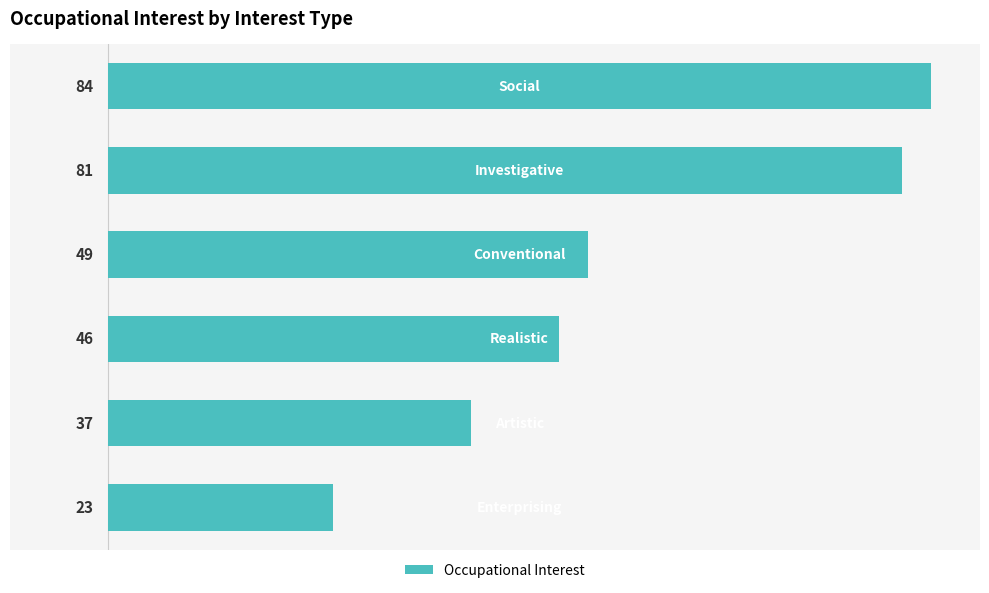

What is the value of the 1st bar from the top?

84